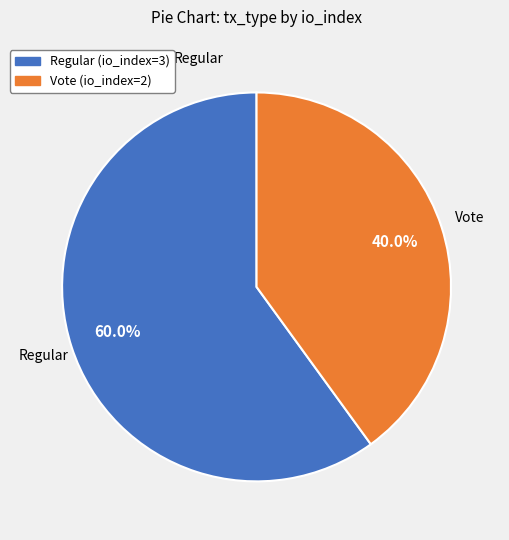

What is the largest slice in the pie chart?

Regular (io_index=3)